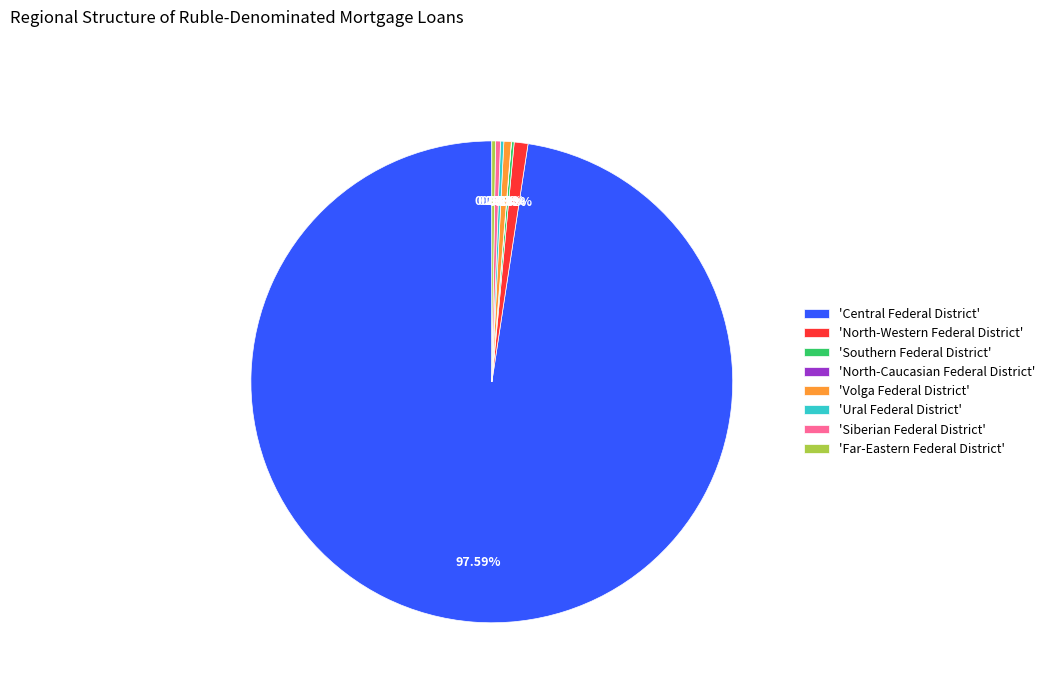

Which has a higher value, 'Central Federal District' or 'Volga Federal District'?

'Central Federal District'